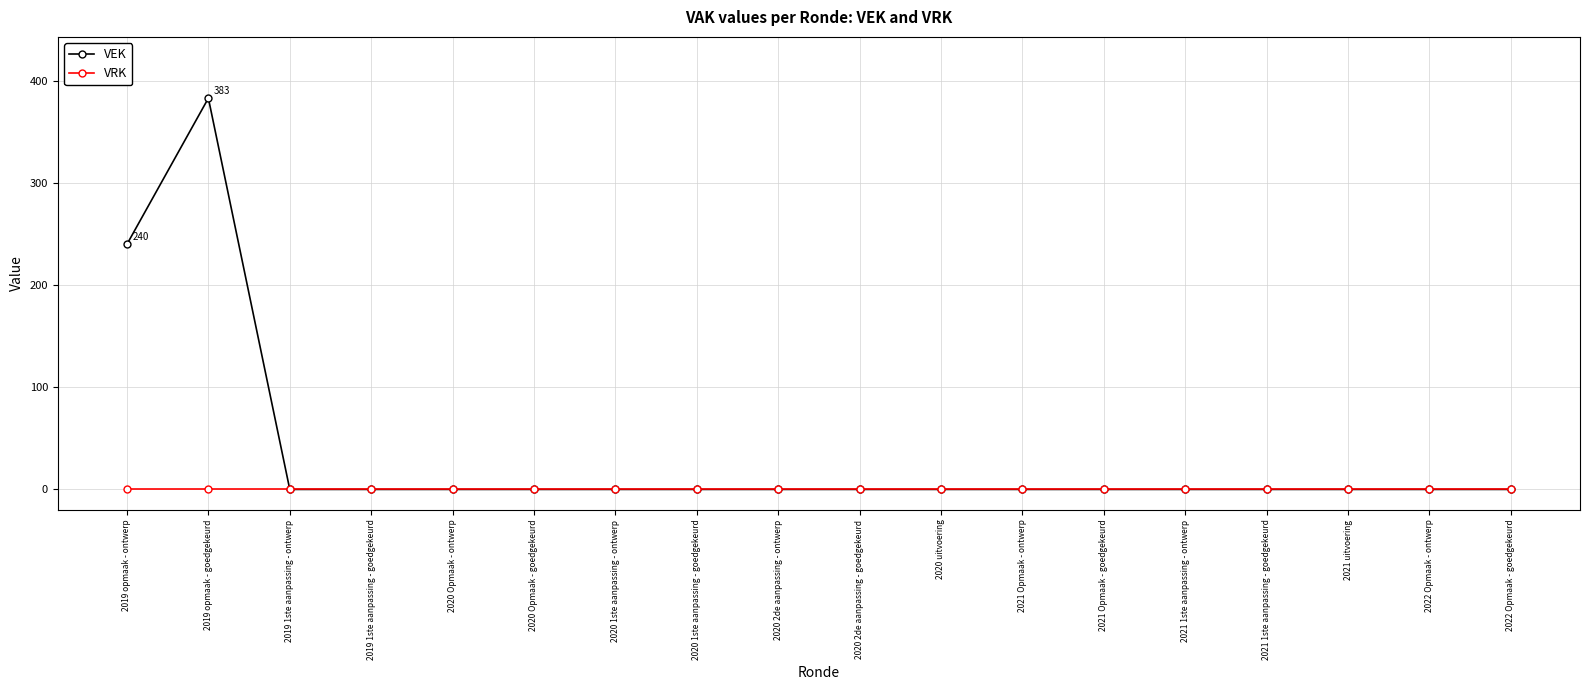

Rank the series by their maximum value, from highest to lowest.

VEK, VRK